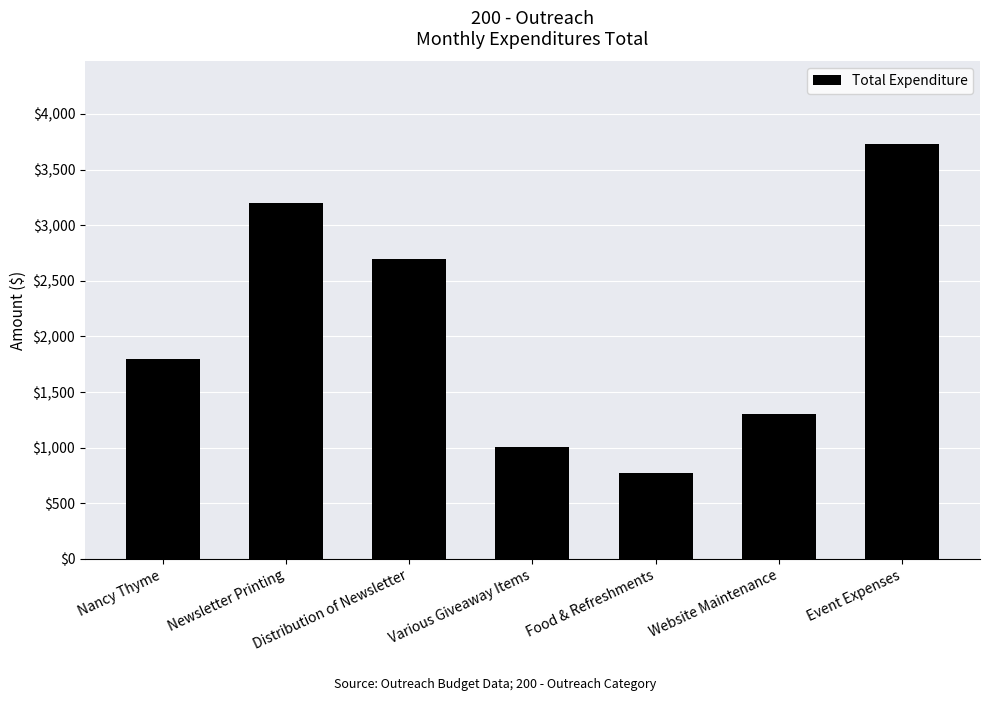

How many series are shown in this chart?

1